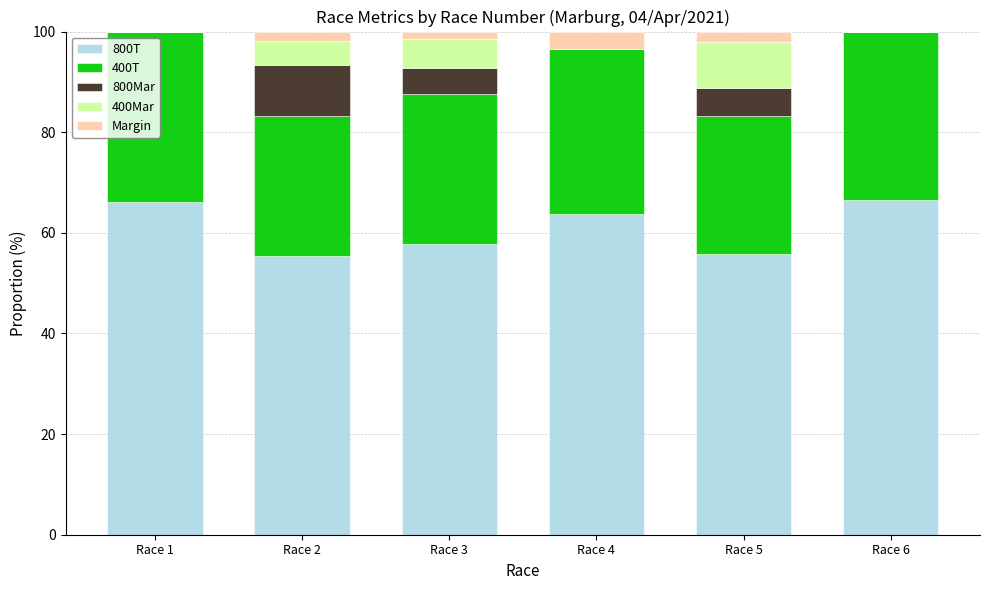

What is the maximum value for 800T?

66.5